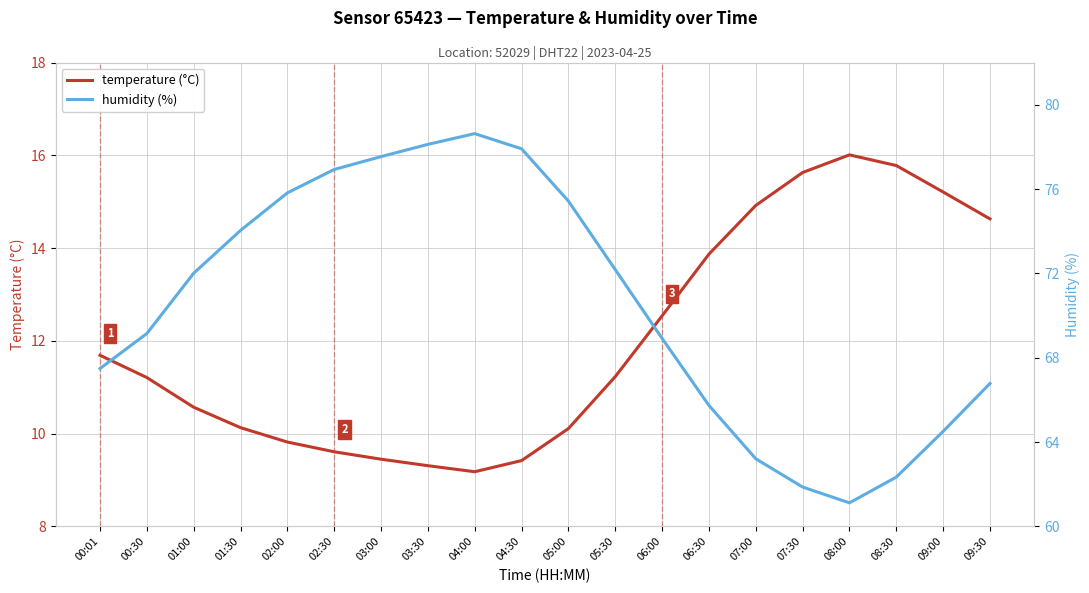

Is it true that temperature (°C) equals 6.1 at 01:30?

False